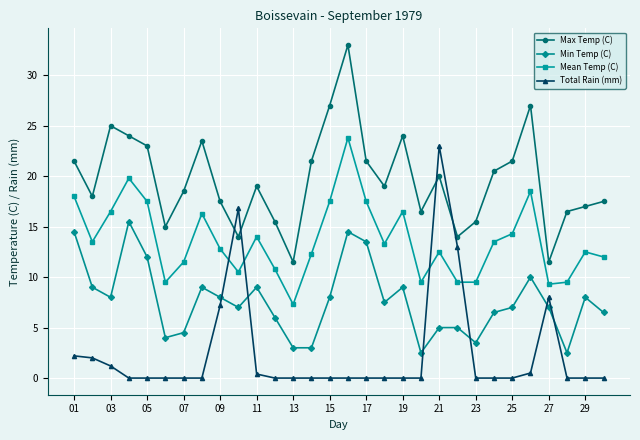

Which series has the largest total across all categories?

Max Temp (C)